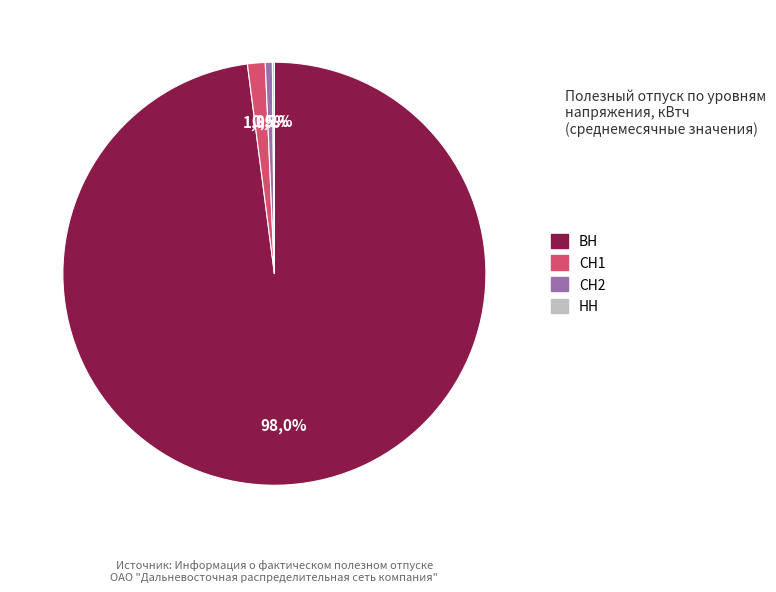

How many slices are in this pie chart?

4